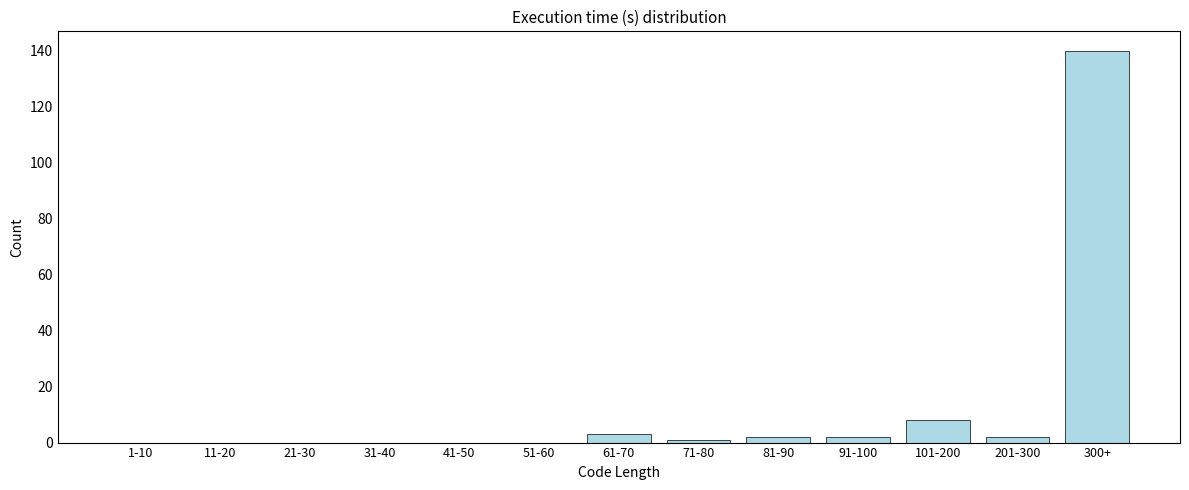

Reading left to right, extract all data points from this chart.

1-10=0	11-20=0	21-30=0	31-40=0	41-50=0	51-60=0	61-70=3	71-80=1	81-90=2	91-100=2	101-200=8	201-300=2	300+=140